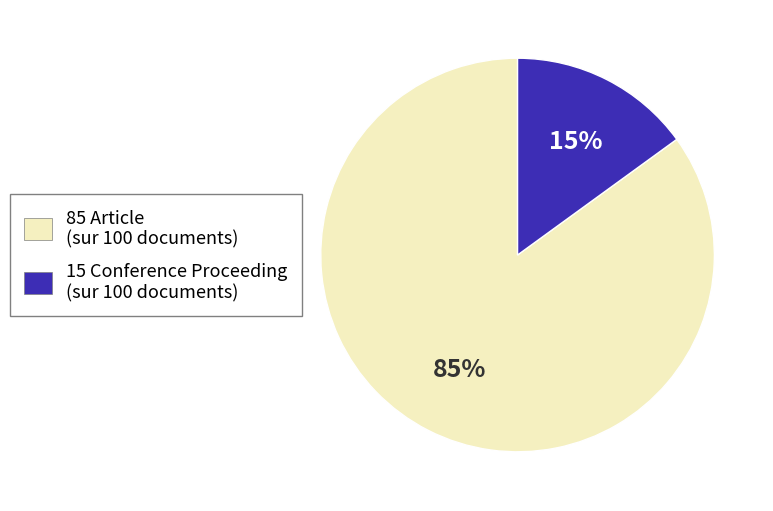

Is there a majority slice in this chart?

Yes